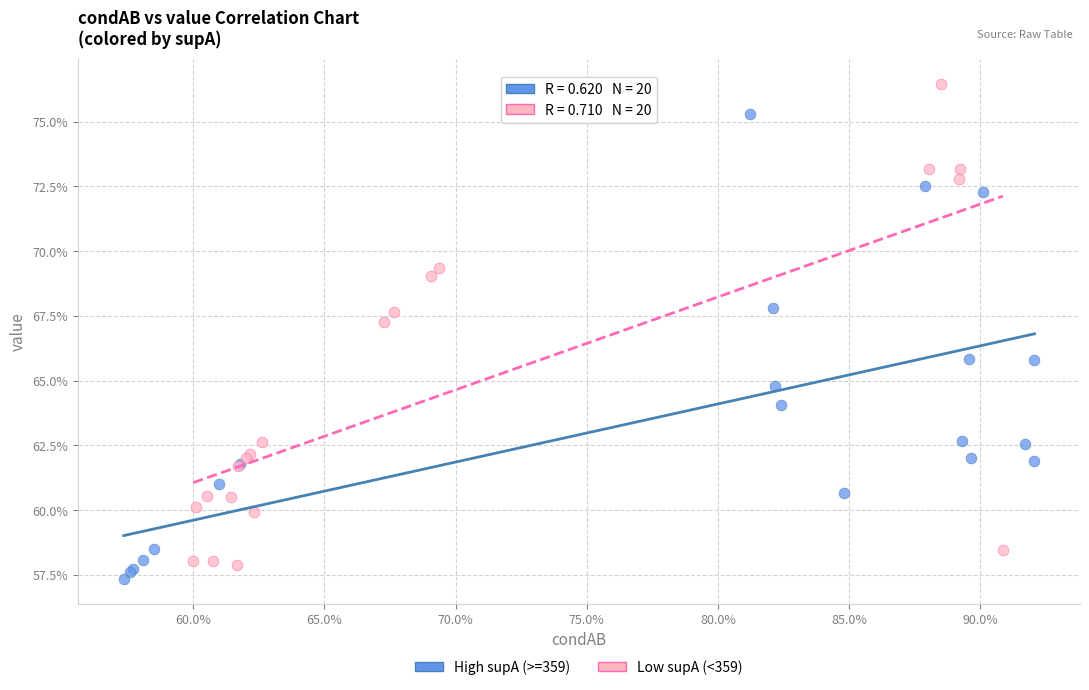

What are all the series names shown in the legend?

High supA (>=359), Low supA (<359)